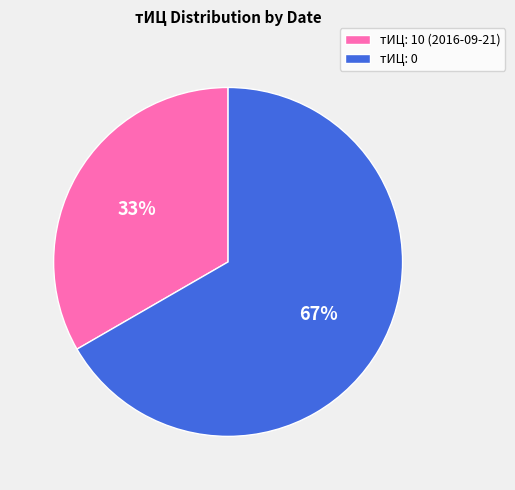

Is it true that тИЦ: 10 (2016-09-21) is 46% of the pie?

False